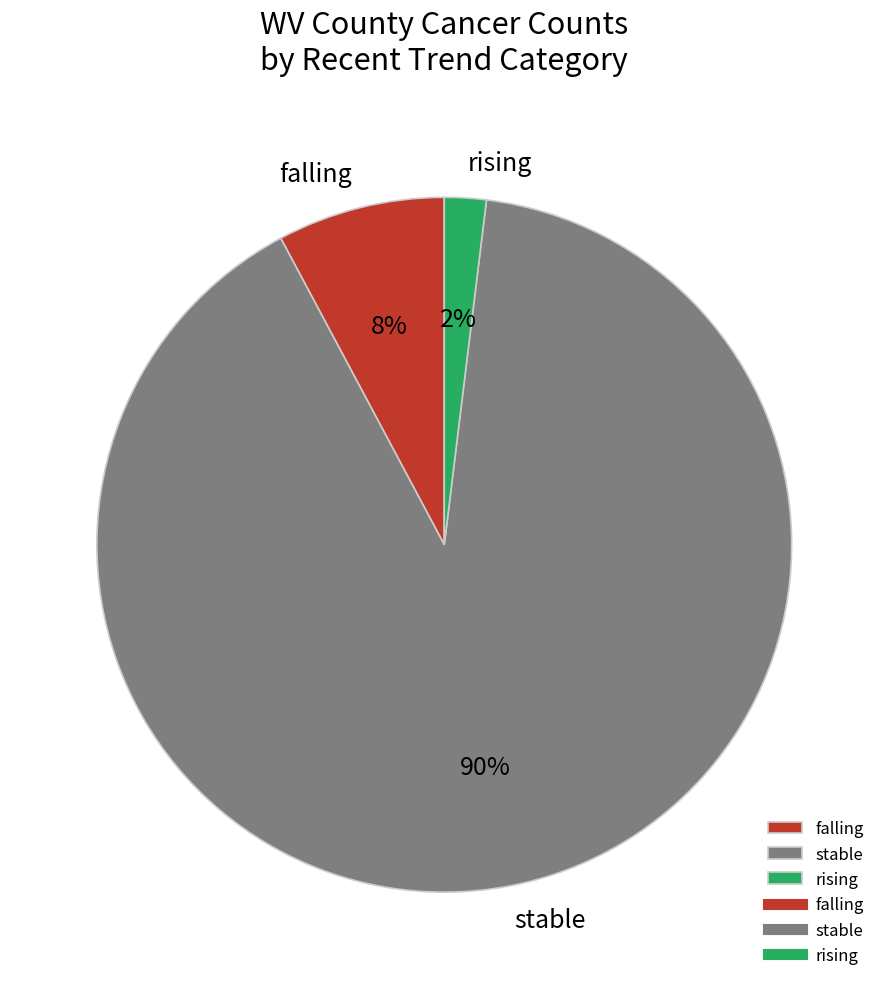

How many segments does this pie chart have?

3